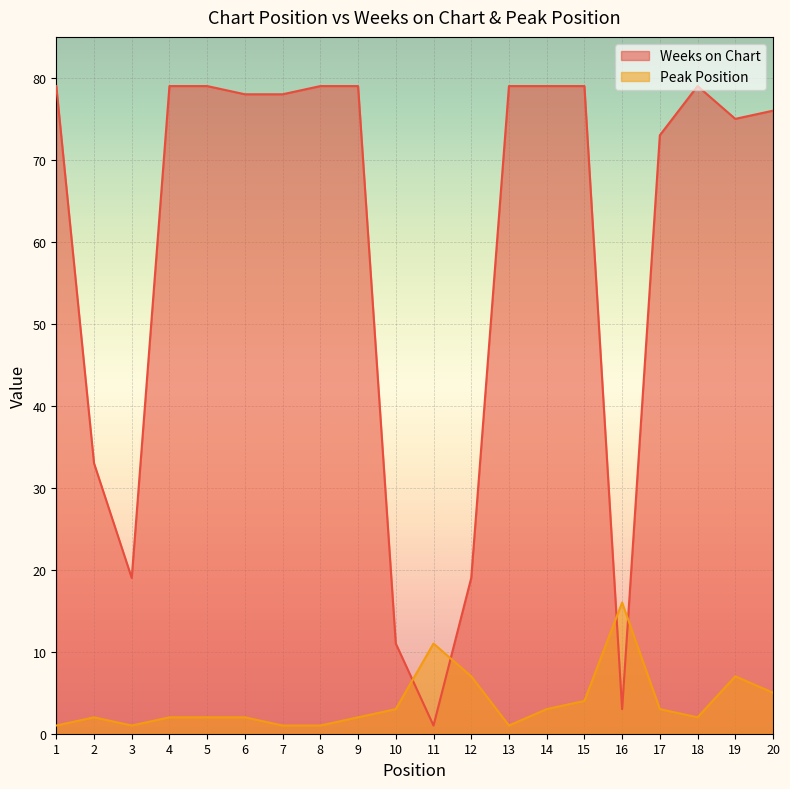

Between which two adjacent categories do Peak Position and Weeks on Chart first intersect?

10 and 11